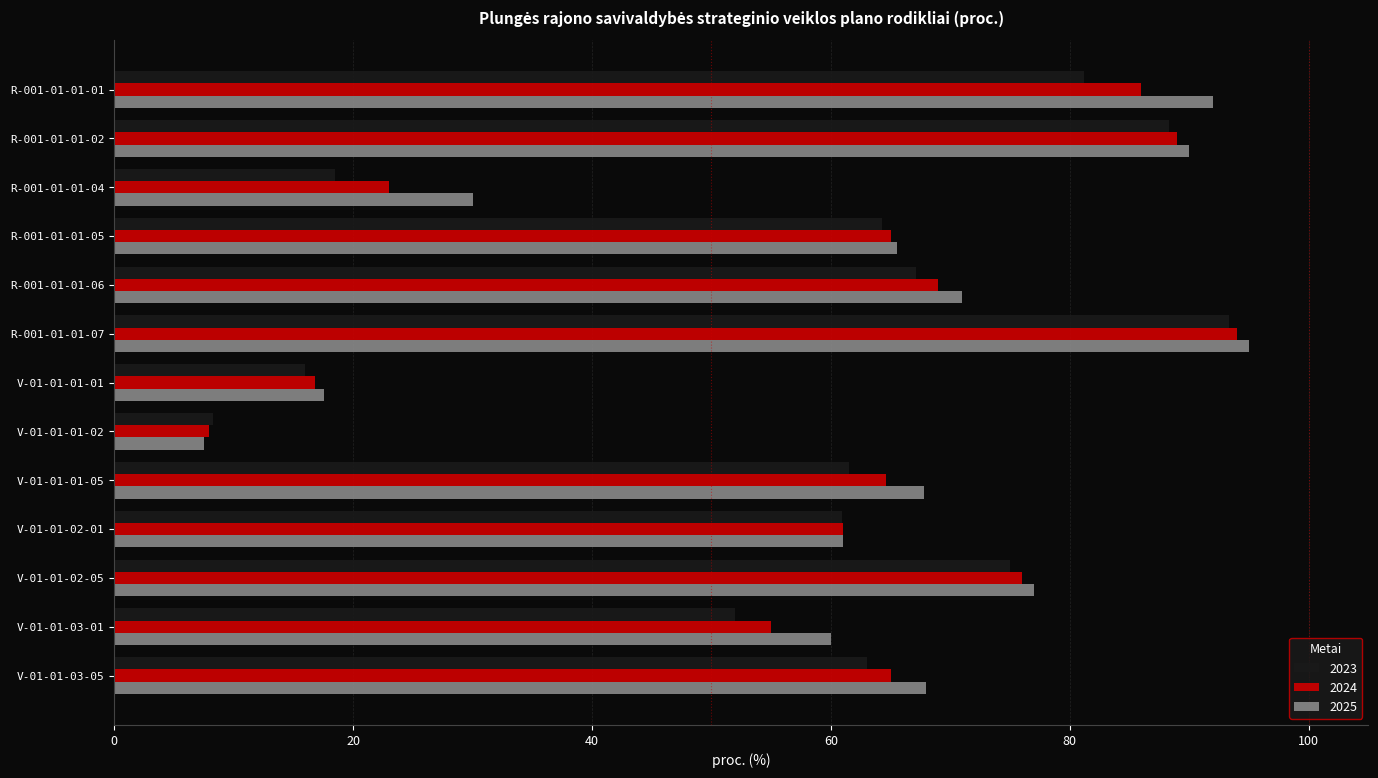

What is the difference between the second highest and minimum values in the 2025 series?

84.5